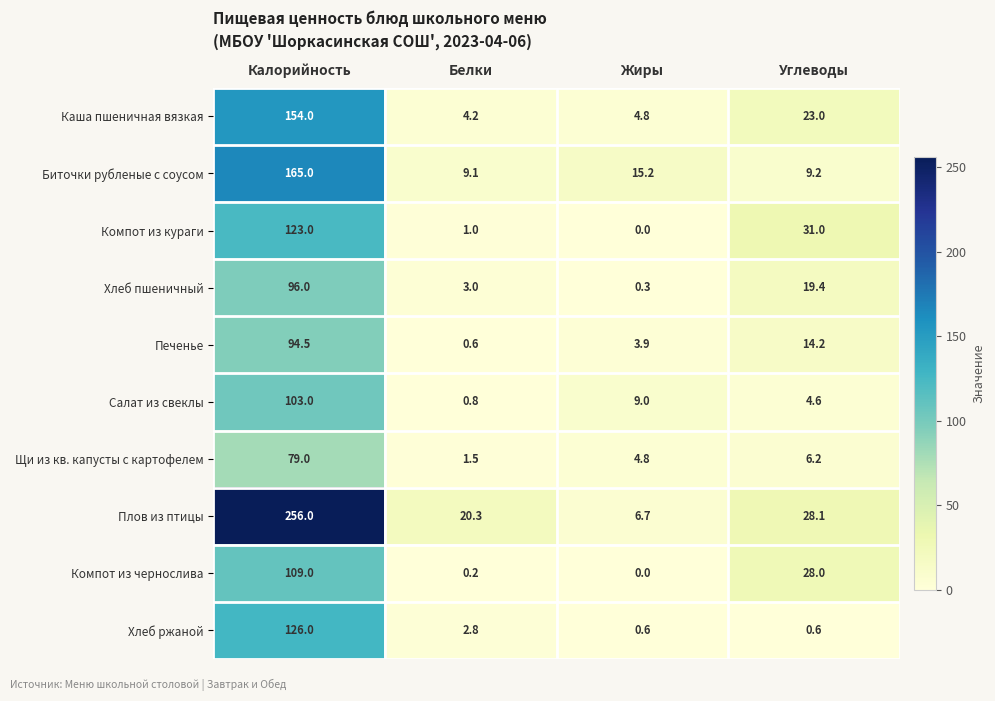

Where is Каша пшеничная вязкая nearest to the value 79?

Углеводы